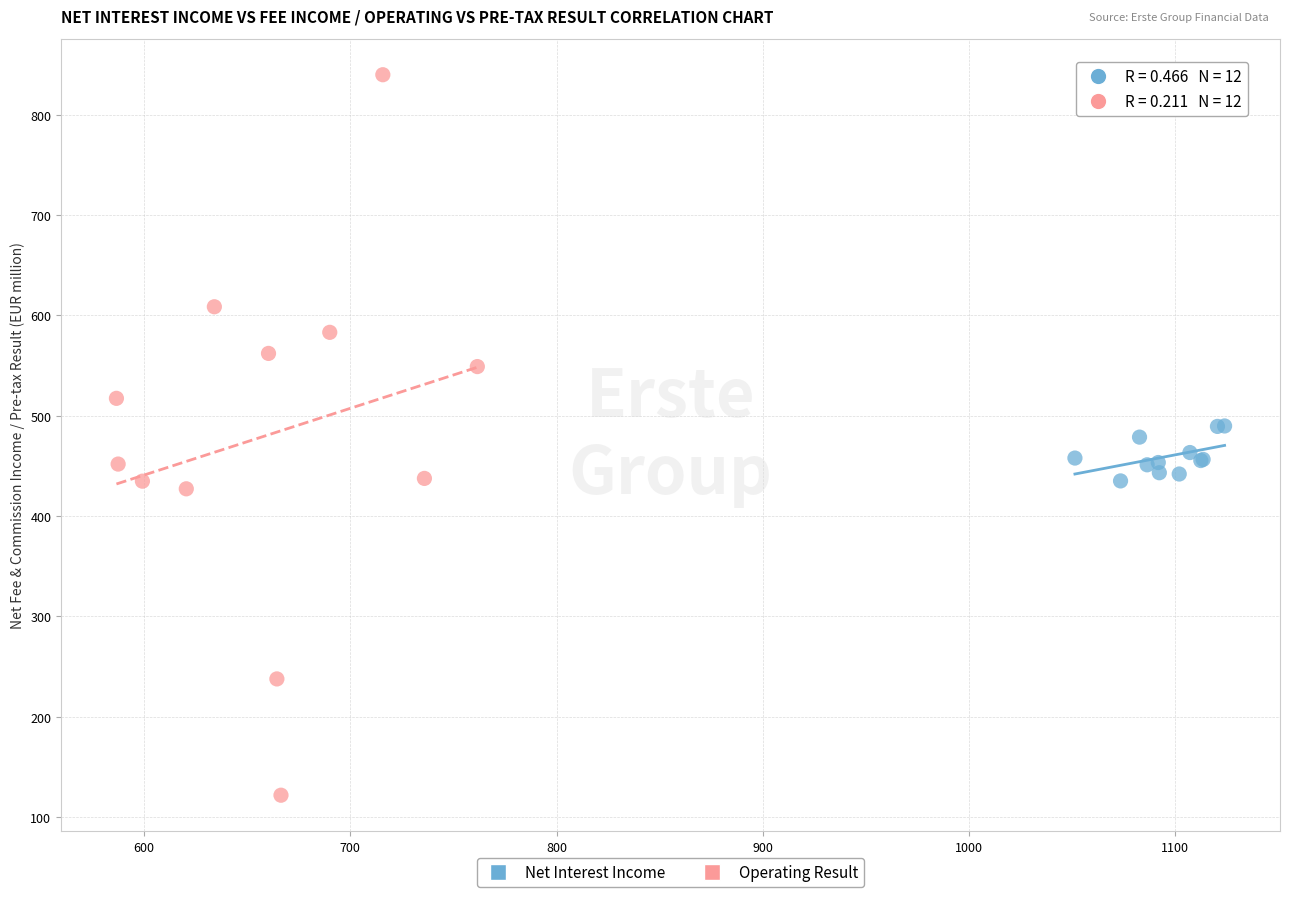

Which series reaches the maximum Y coordinate?

Operating Result